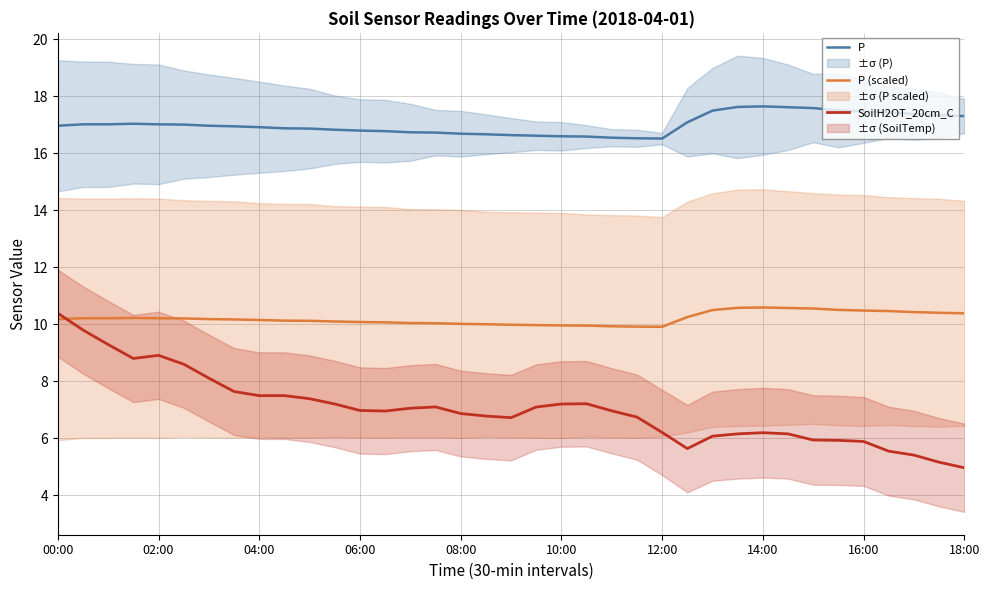

At which label does SoilH2OT_20cm_C reach its peak?

00:00